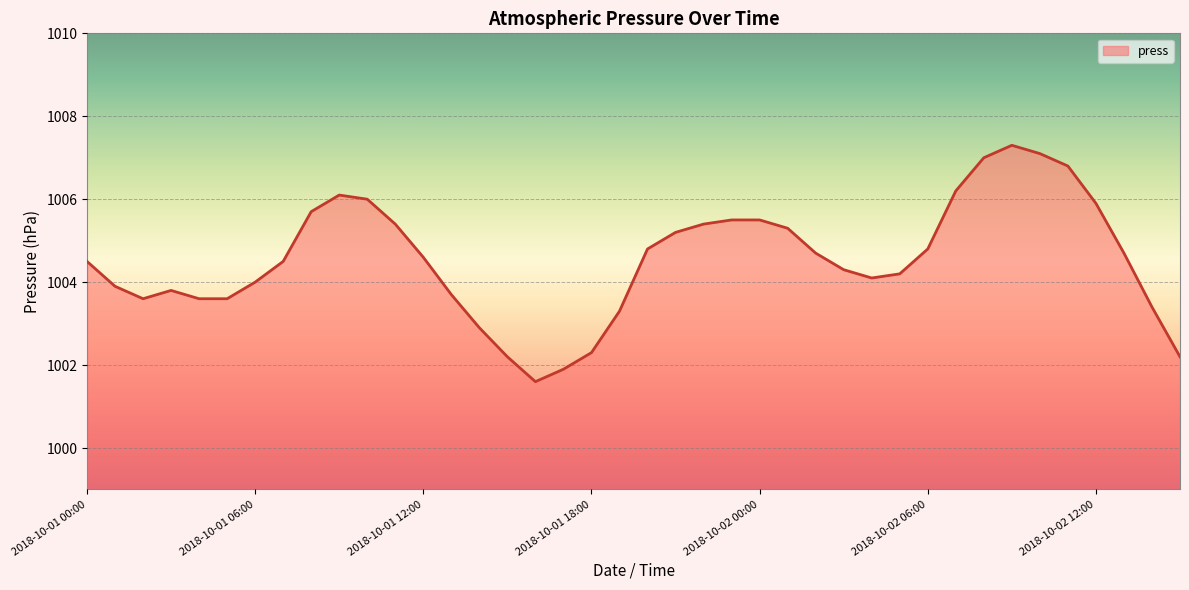

What is the difference between the maximum and minimum values?

5.7